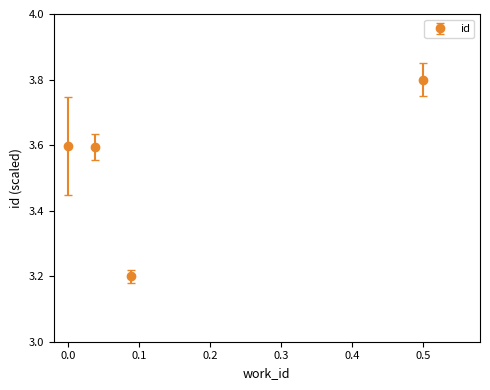

What is the maximum value shown in the chart?

3.8